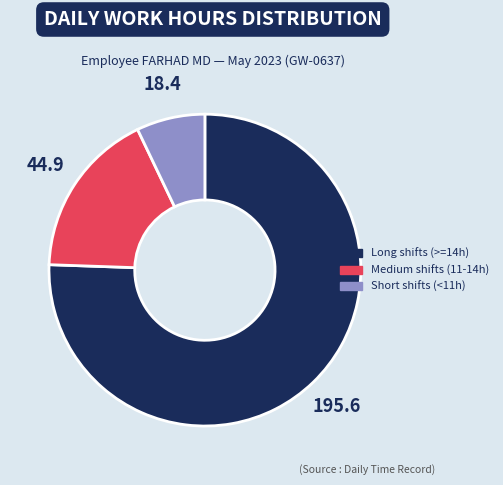

Does any single category account for the majority?

Yes